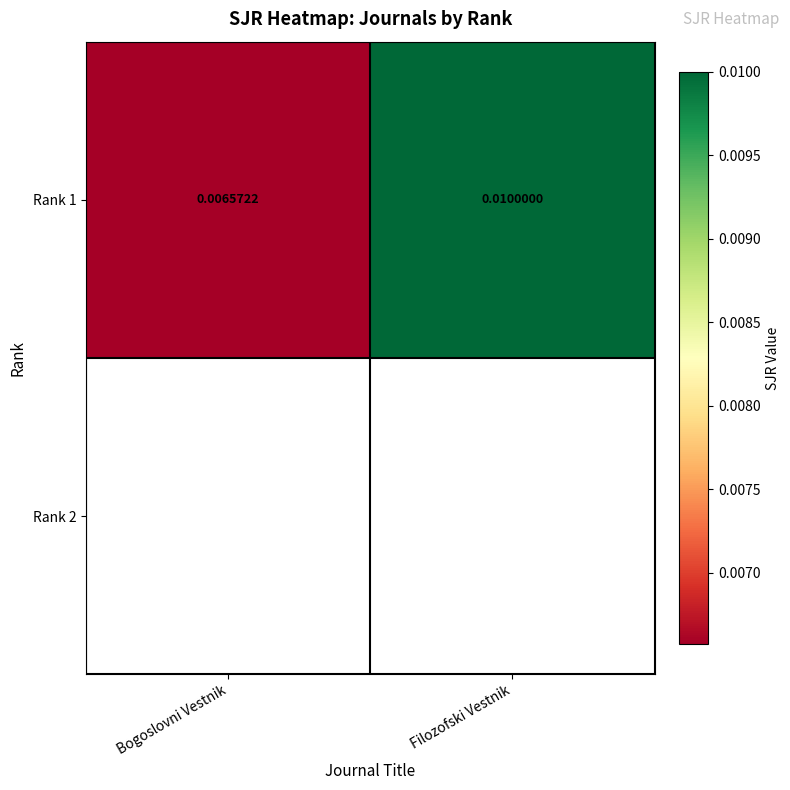

List the labels in order of value, largest first.

Filozofski Vestnik, Bogoslovni Vestnik